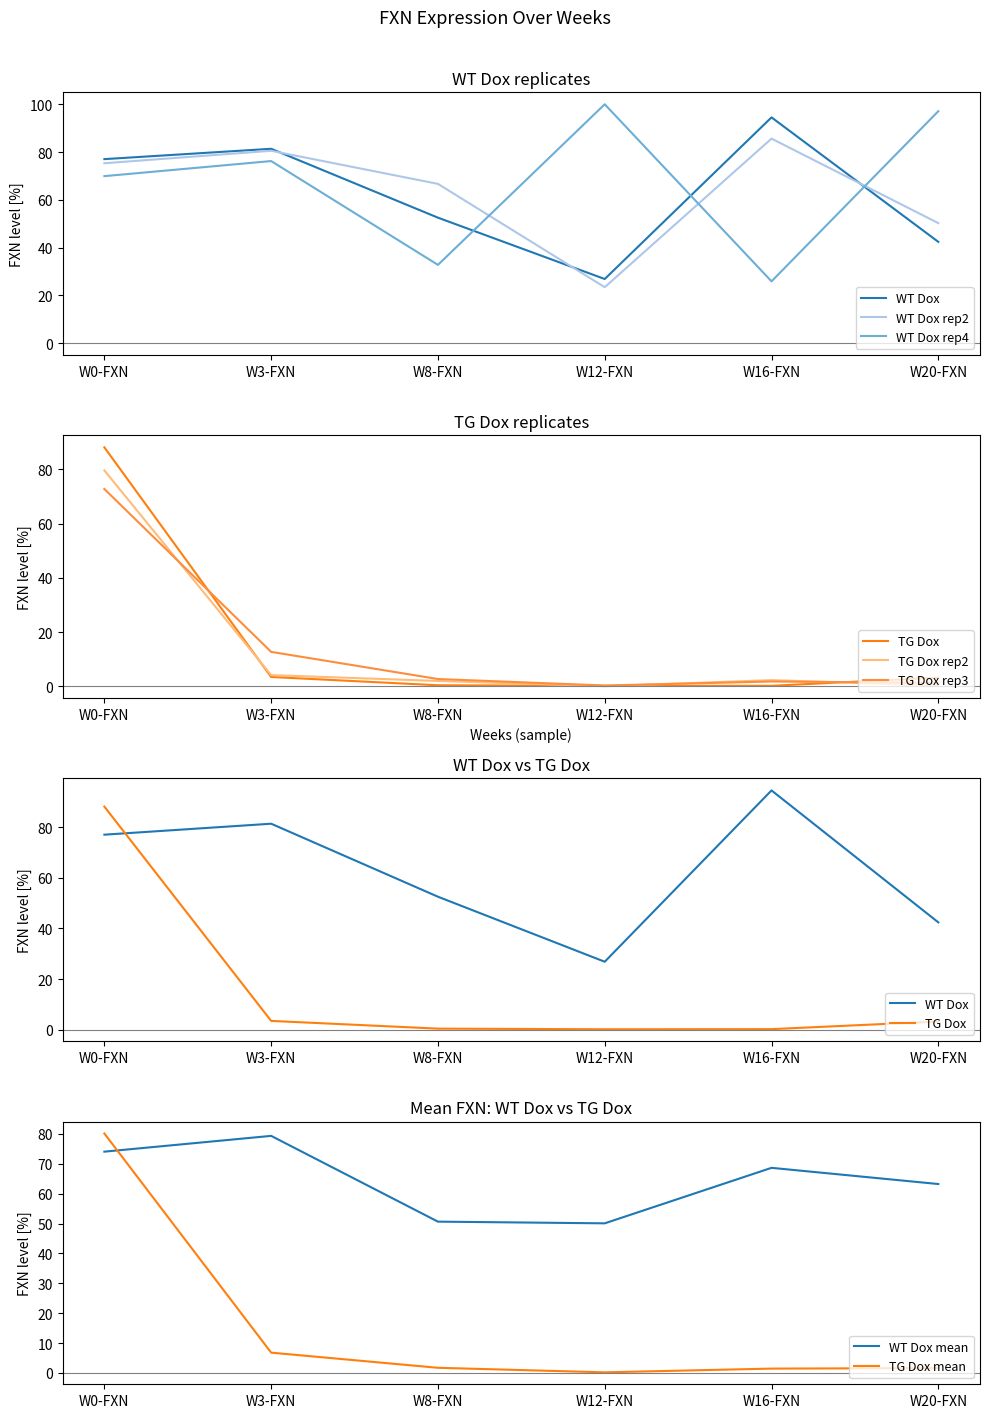

What are all the series names shown in the legend?

WT Dox, WT Dox rep2, WT Dox rep4, TG Dox, TG Dox rep2, TG Dox rep3